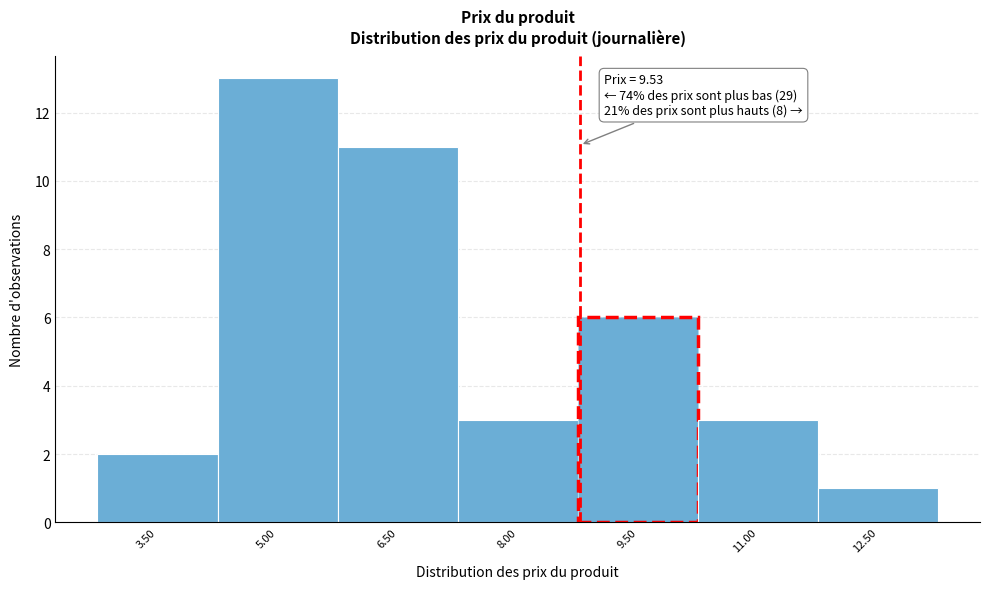

Reading right to left, what are all the values shown in this chart?

12.50=1	11.00=3	9.50=6	8.00=3	6.50=11	5.00=13	3.50=2